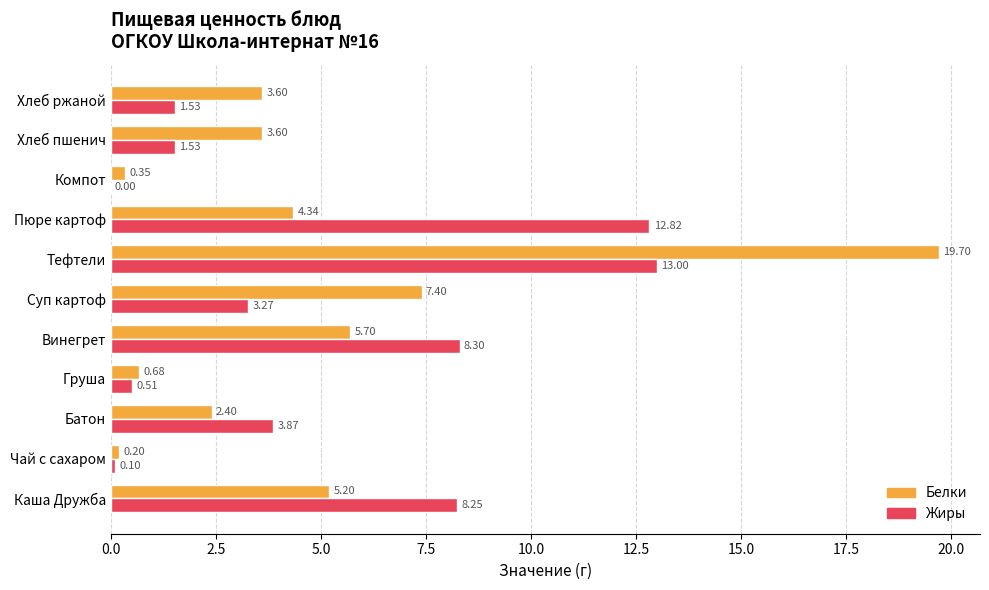

Is the value of Жиры at Чай с сахаром greater than the value of Белки at Батон?

No